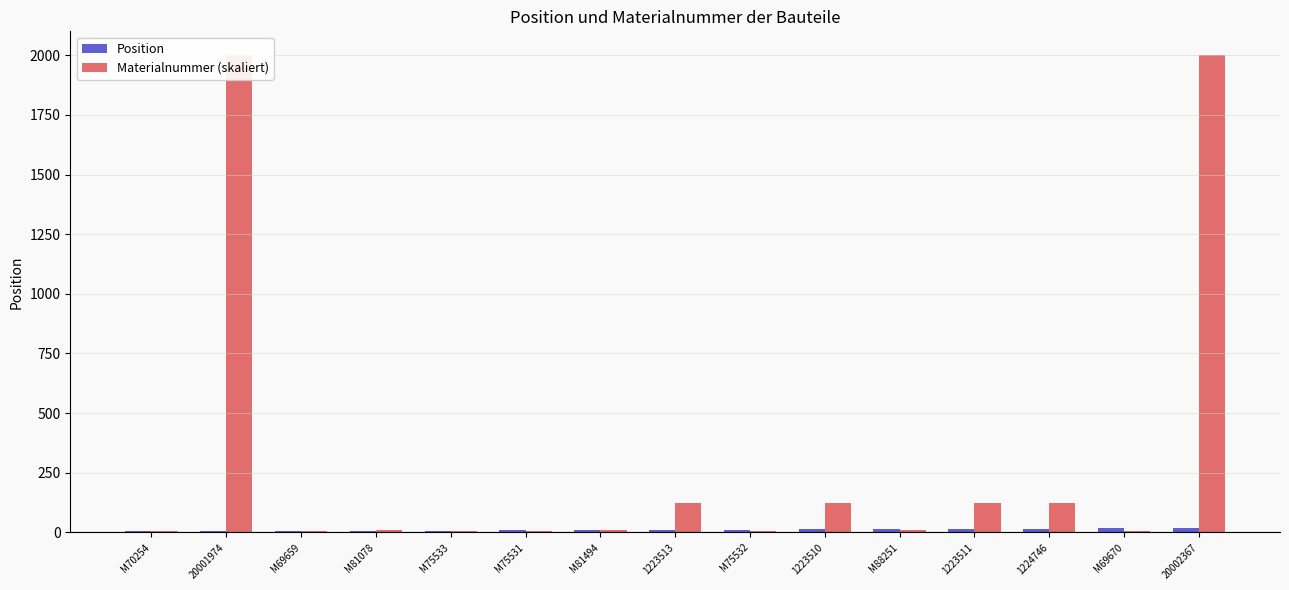

Which series has the largest total across all categories?

Materialnummer (skaliert)